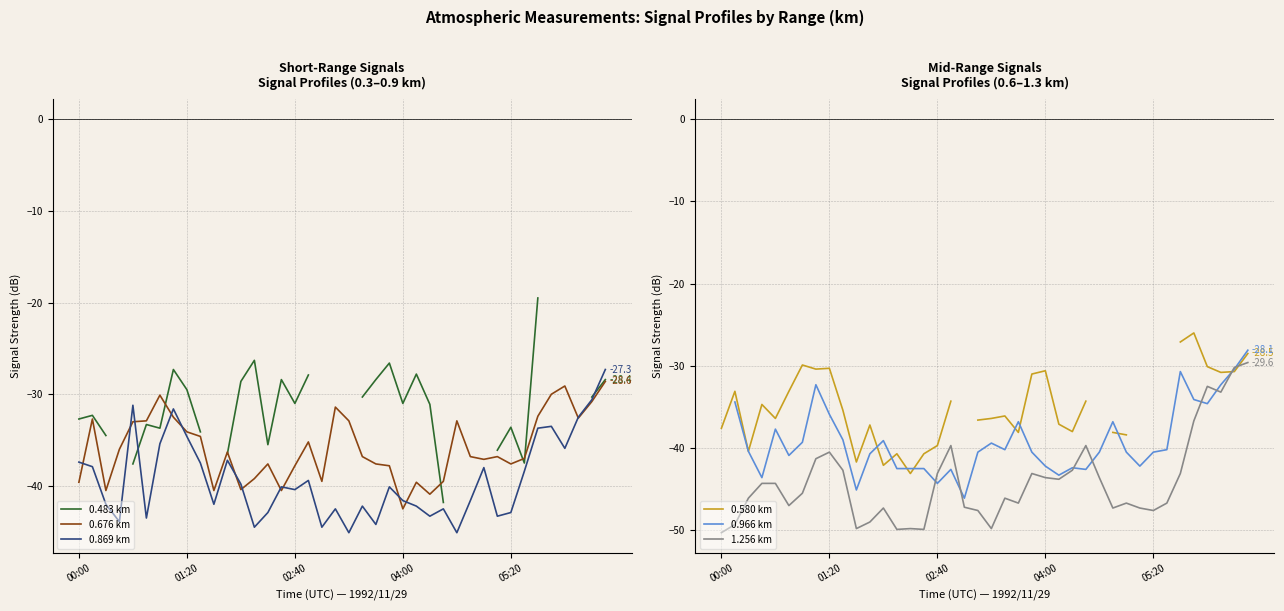

What is the average value of the 0.869 km series?

-39.3